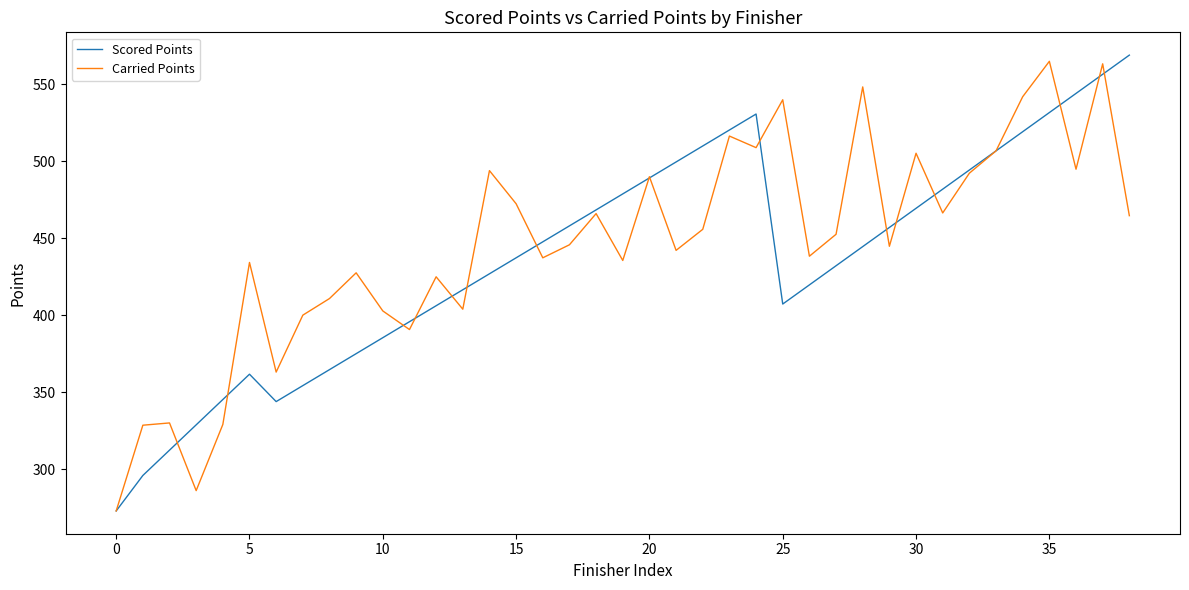

What is the minimum value shown in the chart?

272.8